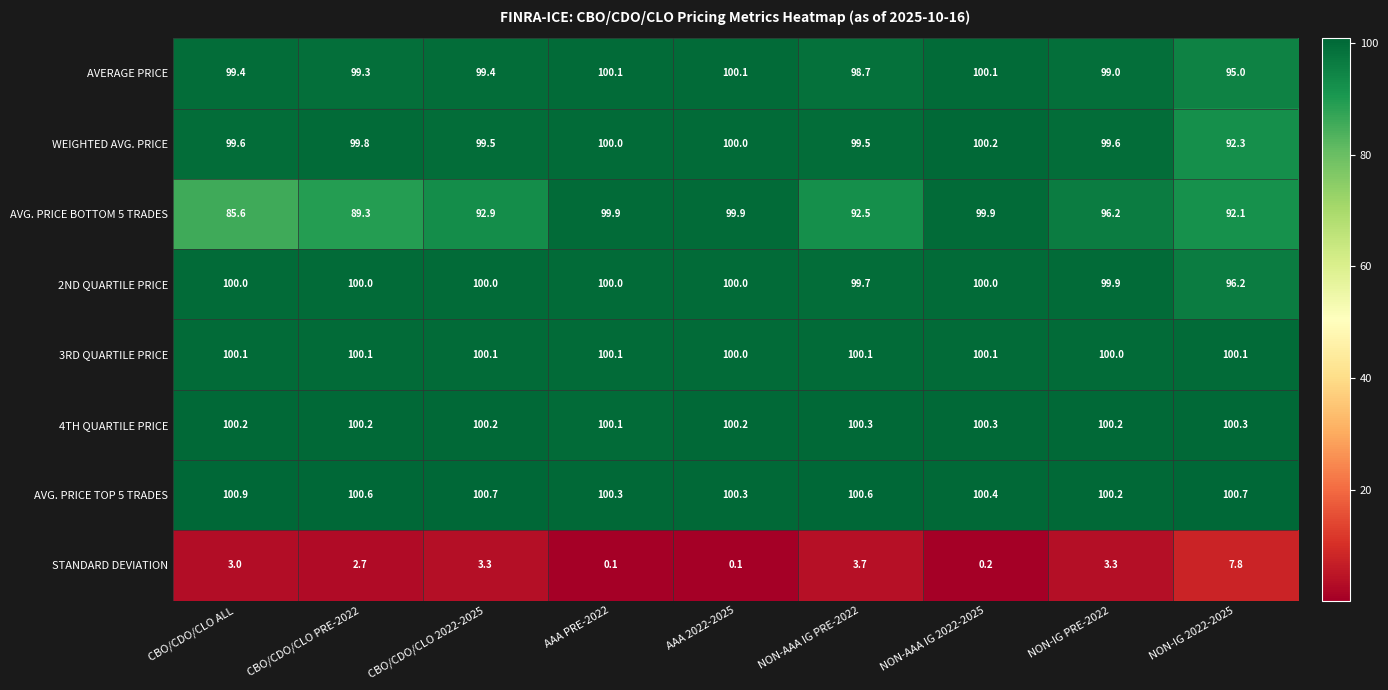

What is the difference between the highest and lowest values at CBO/CDO/CLO ALL?

97.9